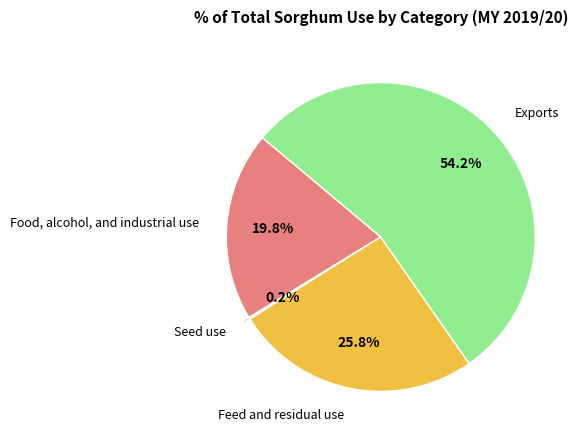

Does any single category account for the majority?

Yes